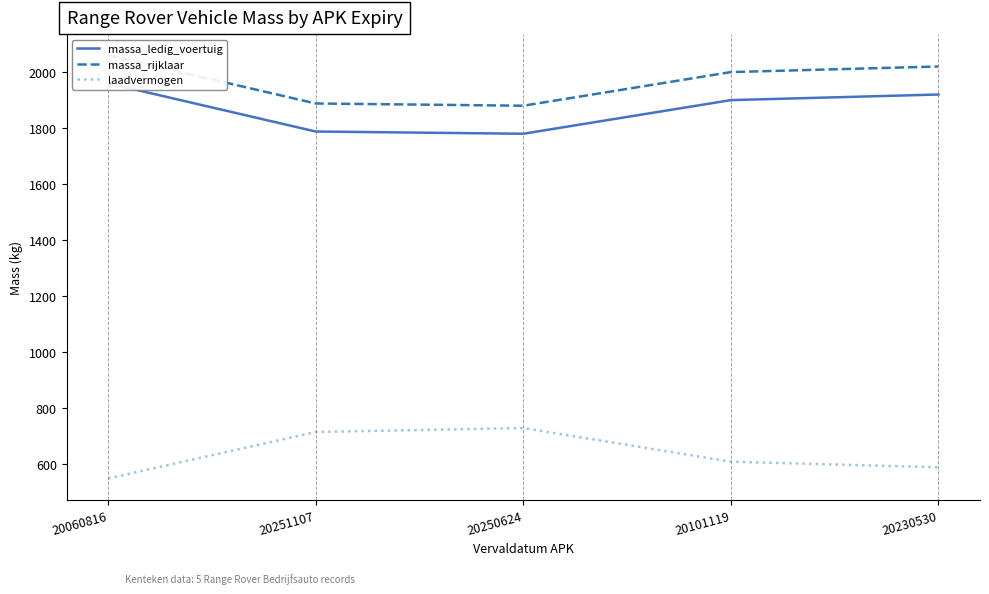

True or false: massa_rijklaar has more than 2 points higher than both neighbors.

False